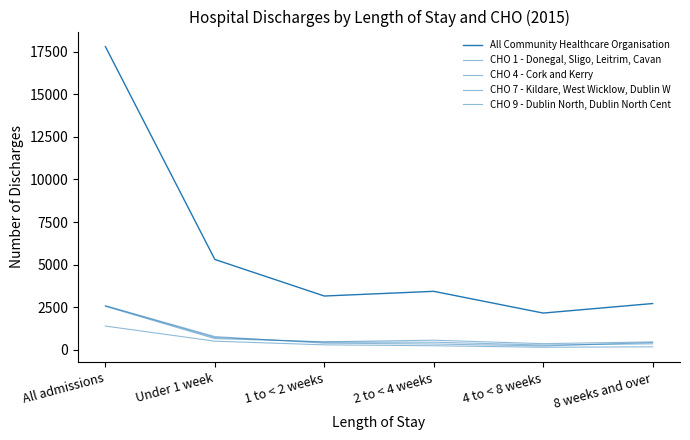

True or false: CHO 7 - Kildare, West Wicklow, Dublin W has a value of 560 at 1 to < 2 weeks.

False